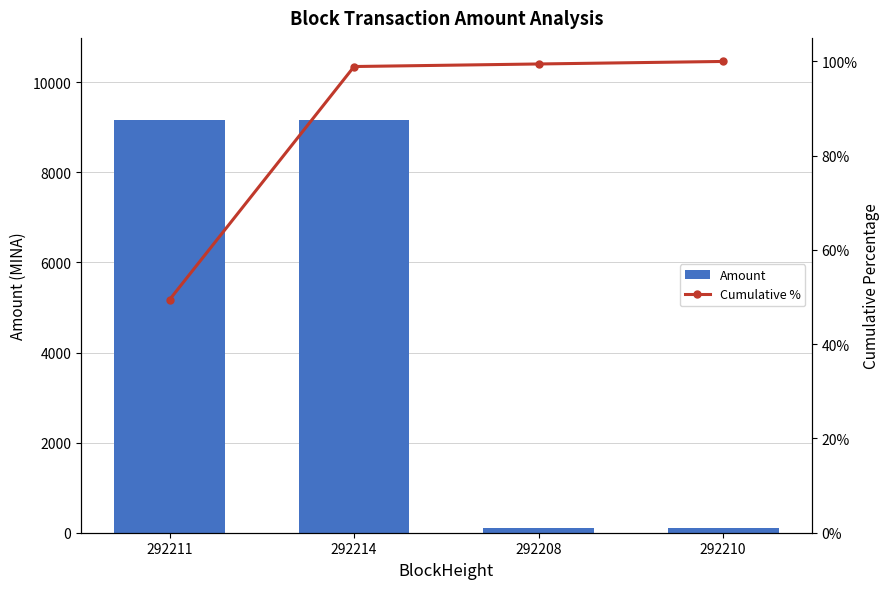

At how many categories does at least one series exceed 1377?

2